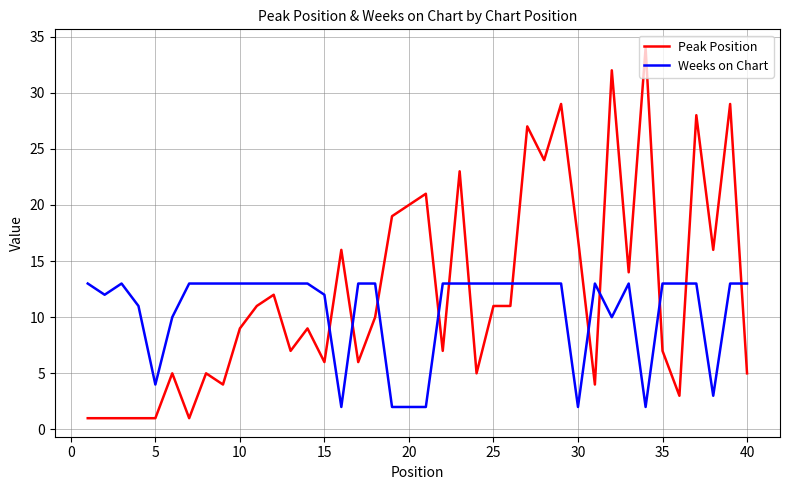

True or false: Weeks on Chart and Peak Position cross at least once.

True